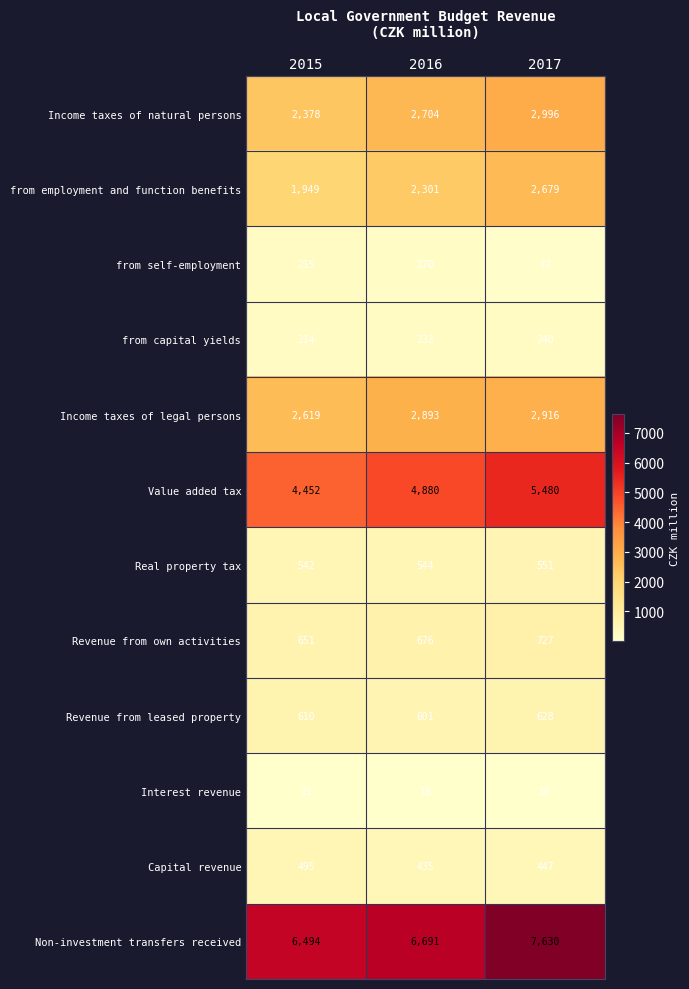

Which series has the widest spread of values?

Non-investment transfers received